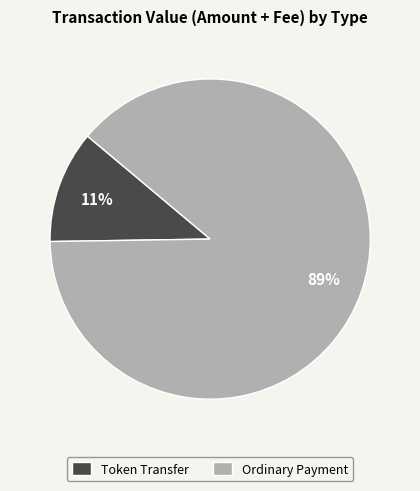

To the nearest percent, what is the average slice percentage?

50%